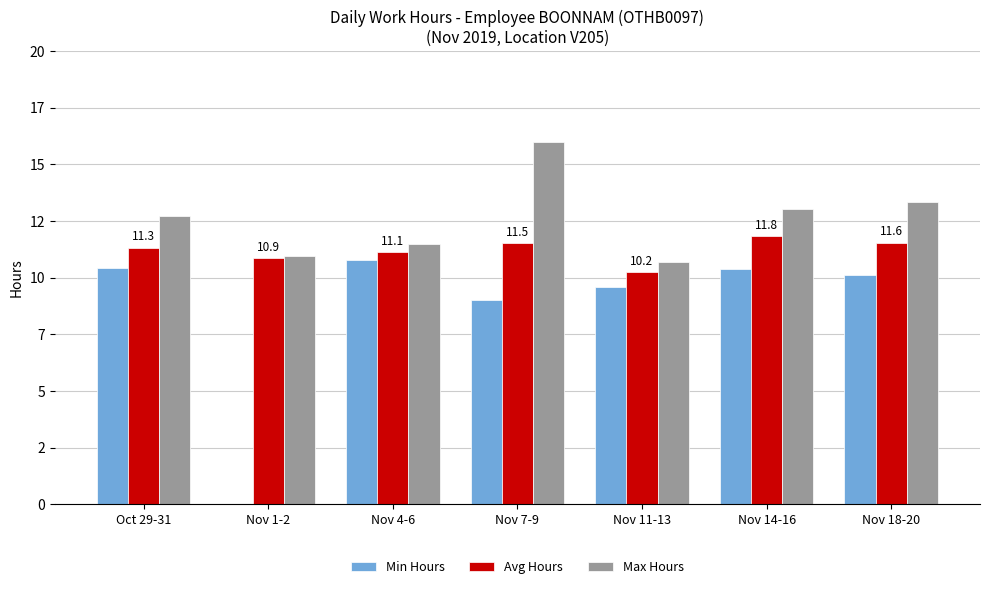

Are the bars horizontal?

No